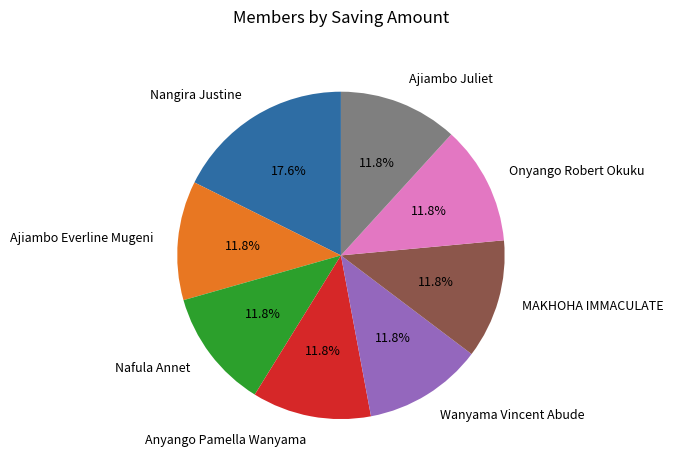

What is the largest slice in the pie chart?

Nangira Justine